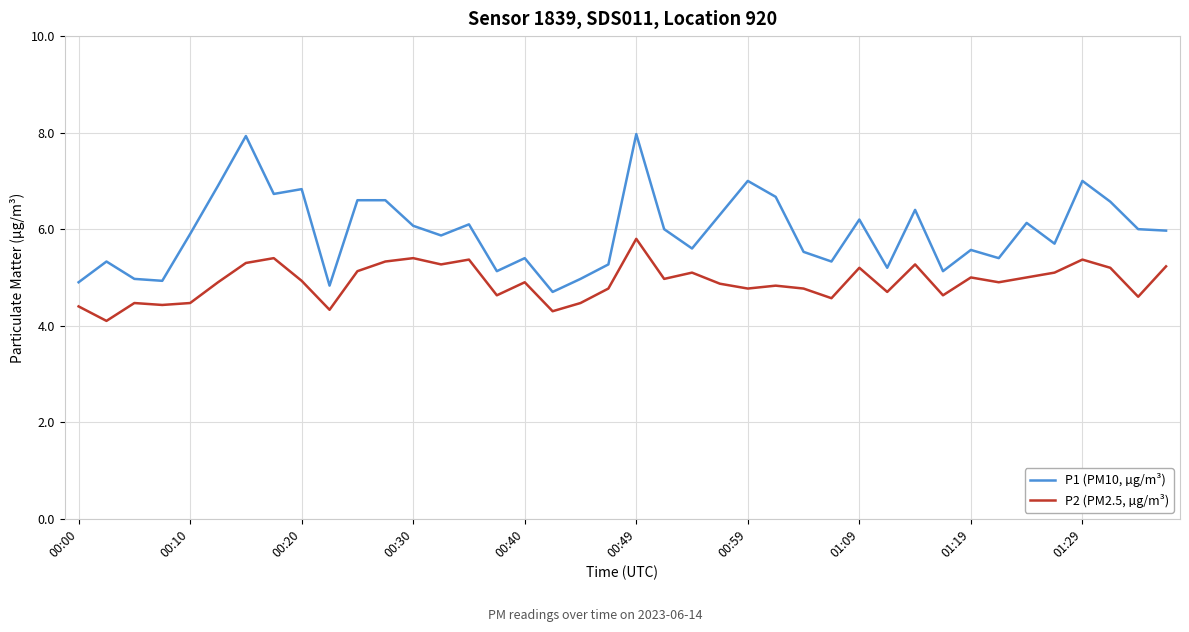

Which series has the widest spread of values?

P1 (PM10, µg/m³)